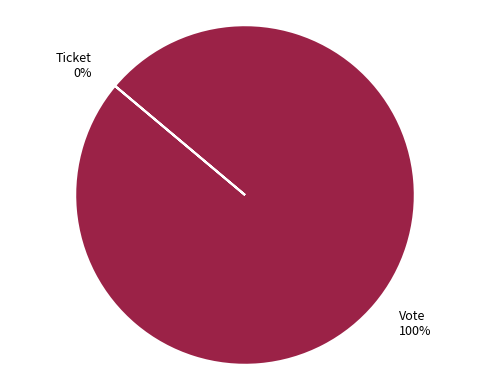

To the nearest percent, what is the combined percentage of Ticket and Vote?

100%